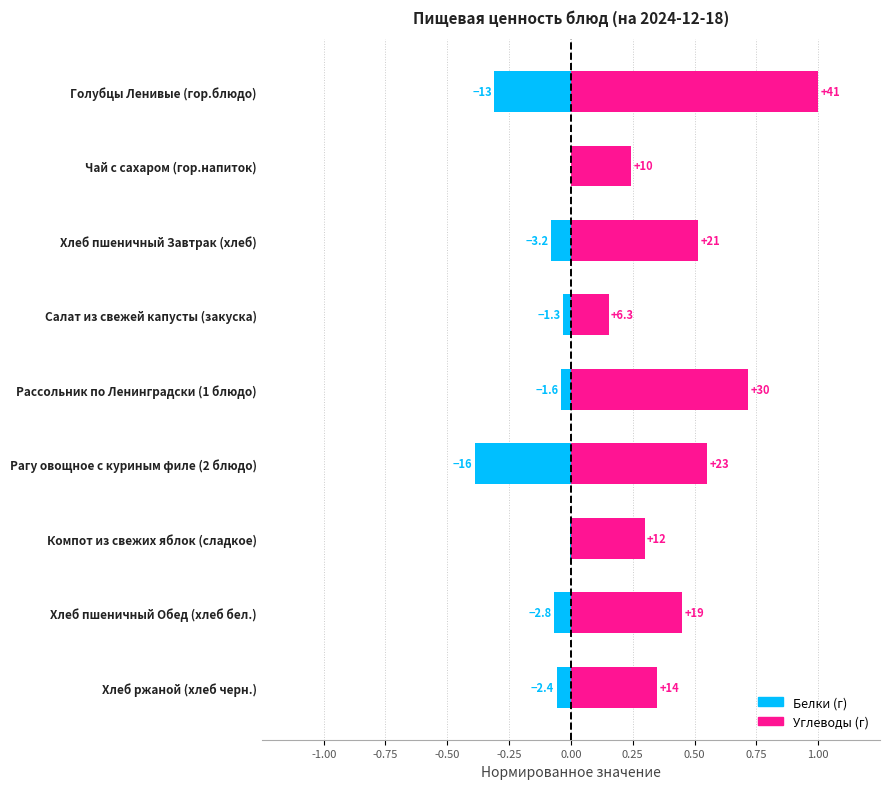

The value of Углеводы at Салат из свежей капусты (закуска) is 0.1. True or false?

False